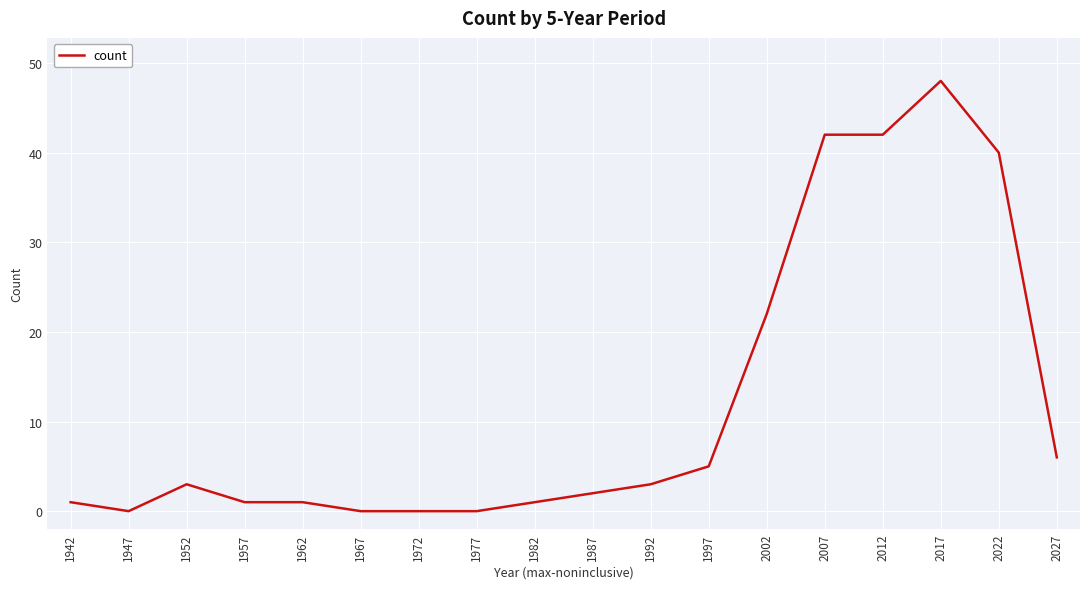

The chart shows a value of 72 at 2007. True or false?

False